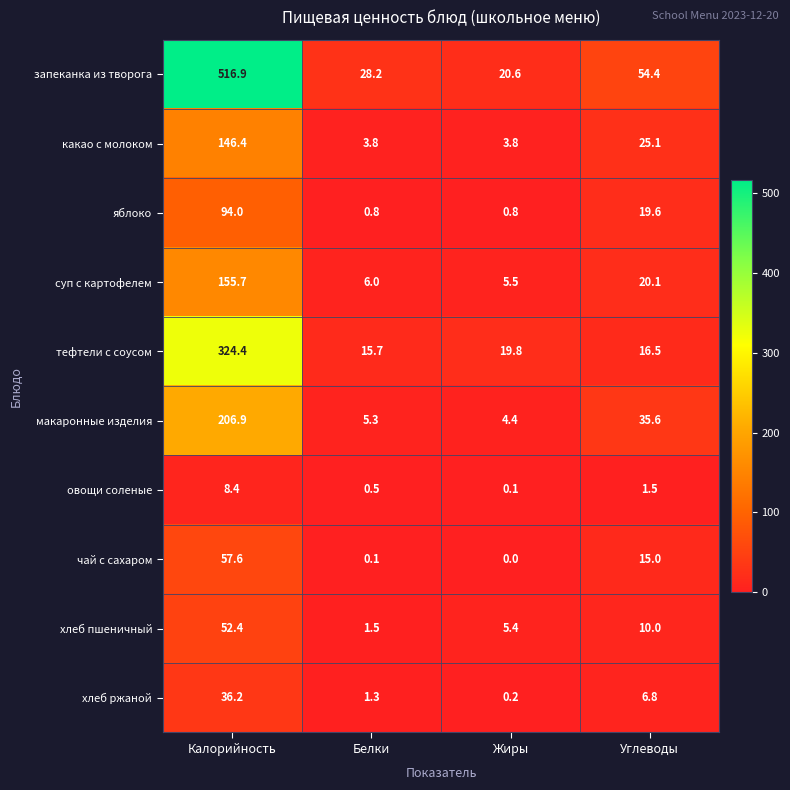

What is the difference between the maximum and minimum values in the макаронные изделия series?

202.5